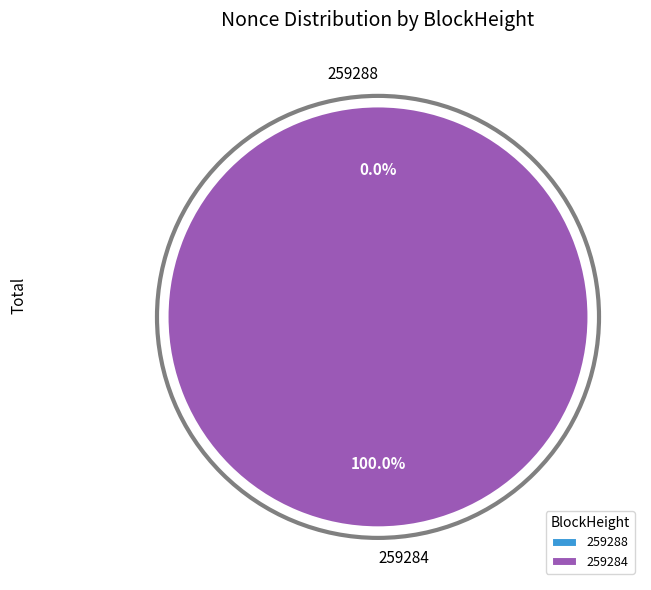

The 259288 slice represents 10% of the pie. True or false?

False